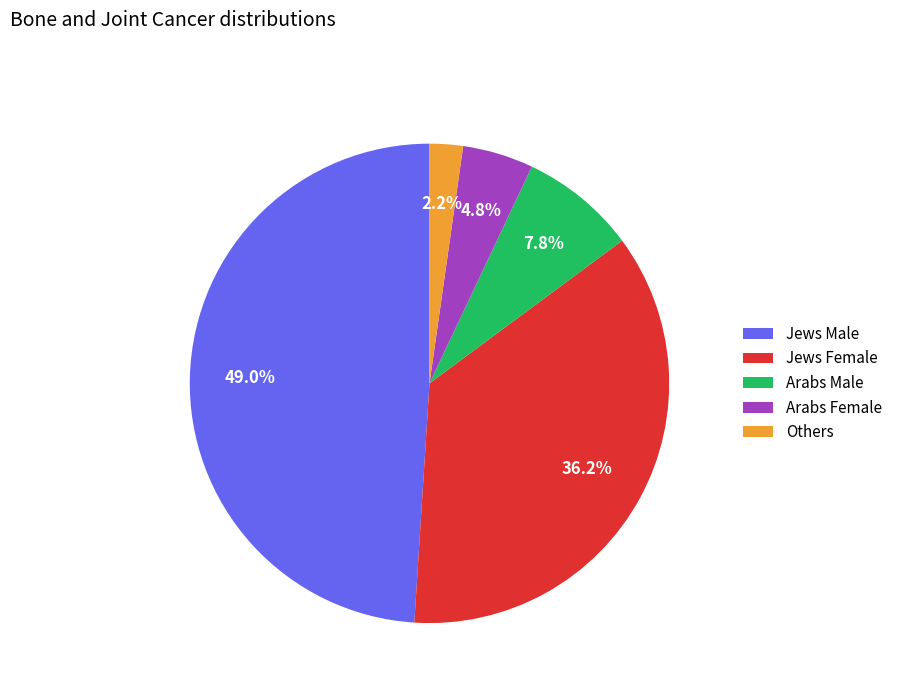

To the nearest percent, what is the average slice percentage?

20%